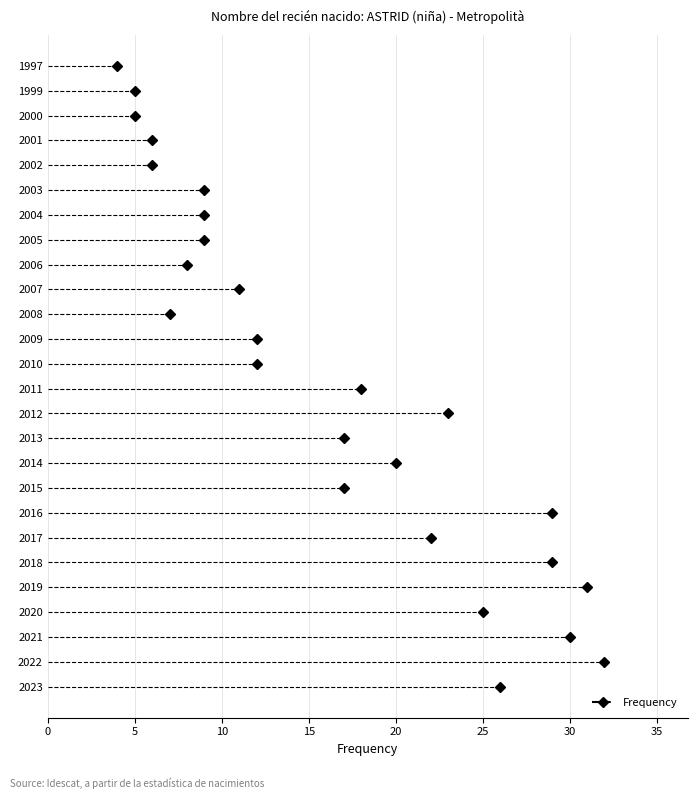

Between 1997 and 2017, which is larger?

2017